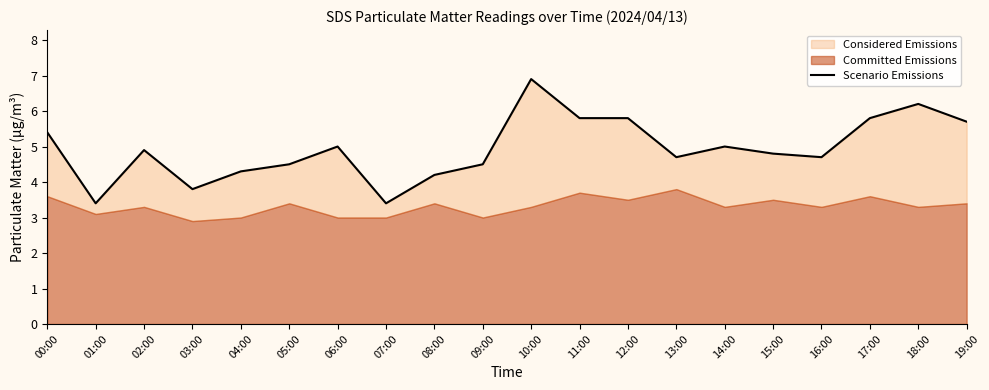

Between 04:00 and 18:00, which is larger?

18:00